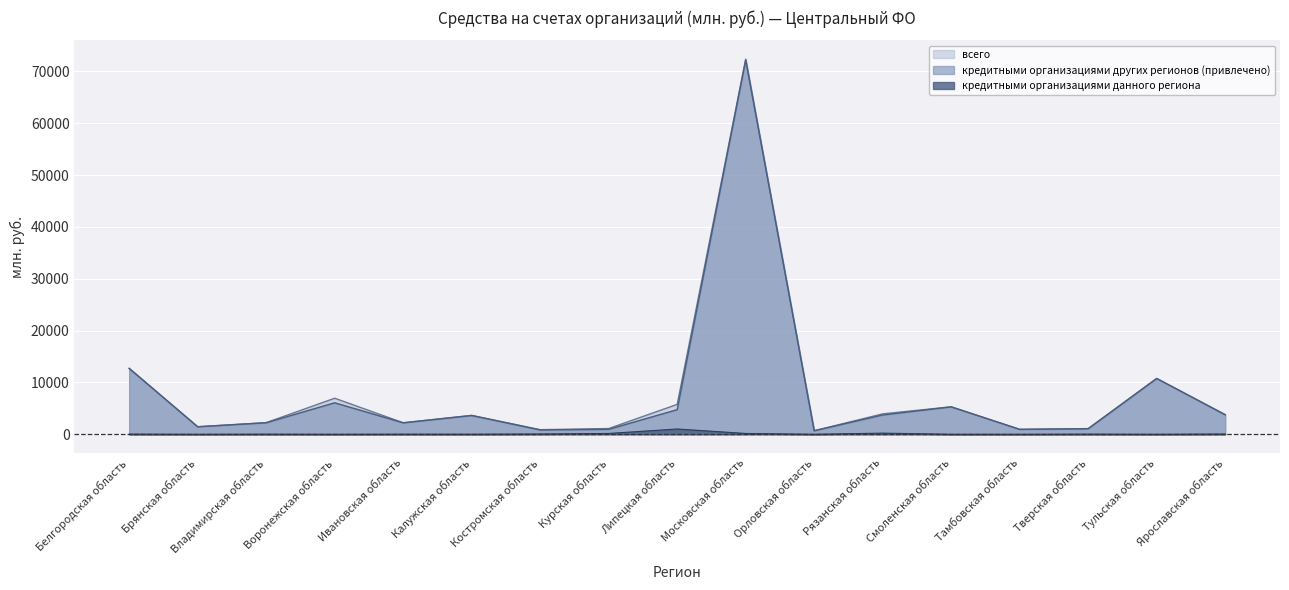

Reading left to right, extract all data points from this chart.

всего: 12723	1446	2238	6949	2220	3638	883	1103	5762	72360	677	3932	5291	942	1093	10763	3795
кредитными организациями данного региона: 27	0	19	0	17	11	54	153	1015	154	0	215	0	0	26	0	47
кредитными организациями других регионов (привлечено): 12696	1446	2220	6072	2202	3617	829	950	4746	72183	677	3717	5288	942	1060	10760	3742